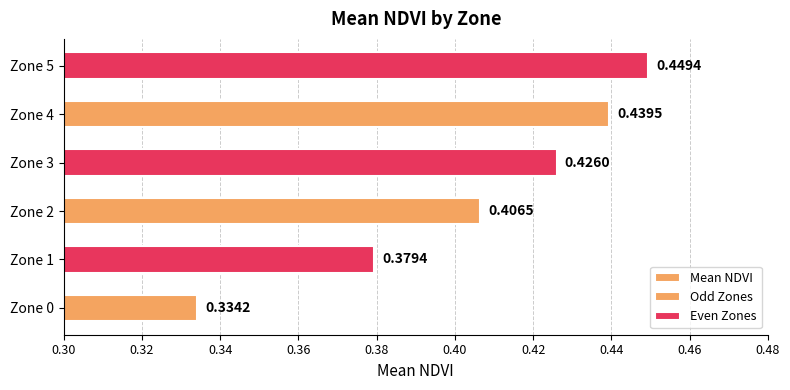

List the labels in order of value, largest first.

Zone 5, Zone 4, Zone 3, Zone 2, Zone 1, Zone 0